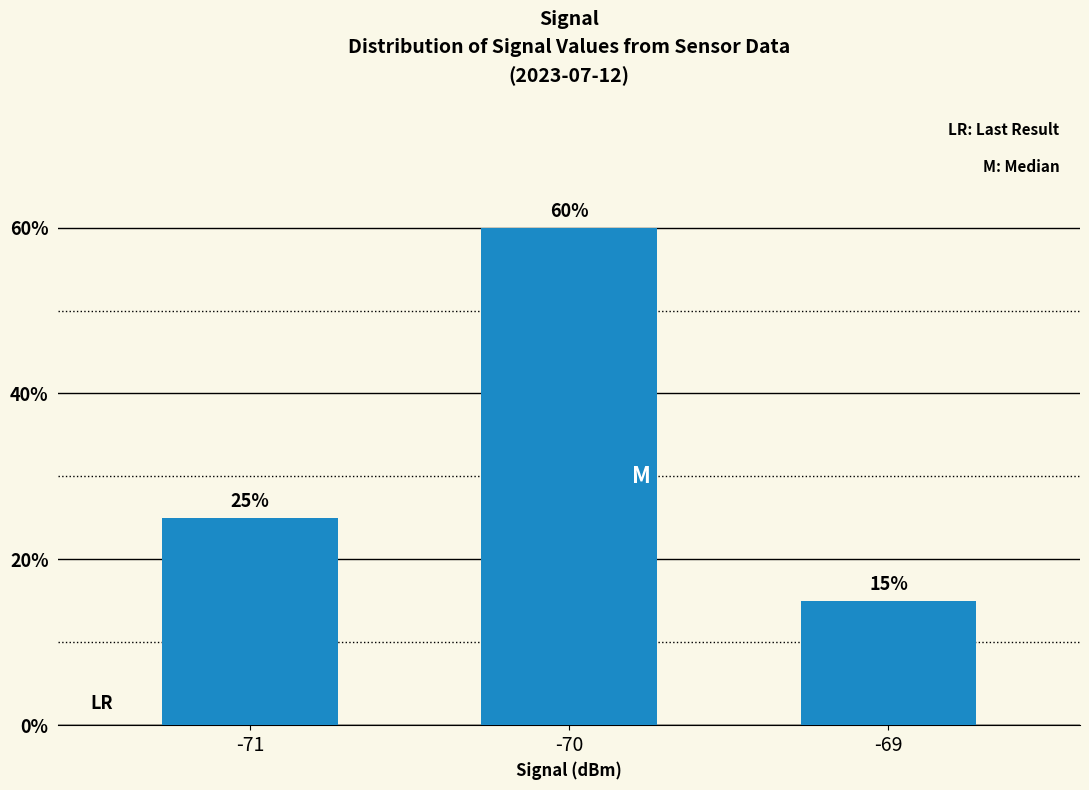

What is the value of the 2nd bar from the left?

60